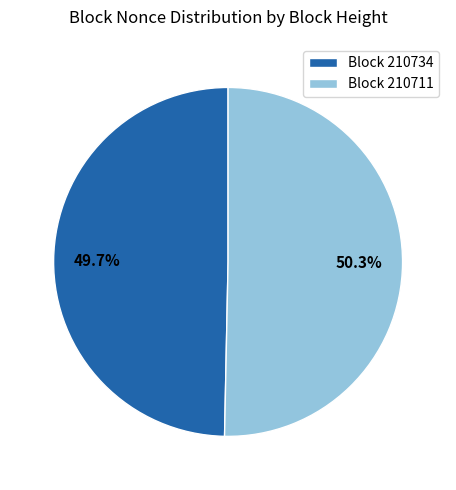

Rank the categories by value from lowest to highest.

Block 210734, Block 210711